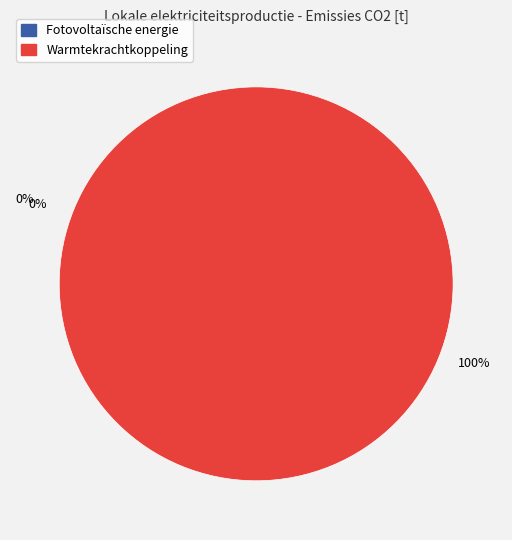

What is the total percentage of Fotovoltaïsche energie and Warmtekrachtkoppeling?

100.0%